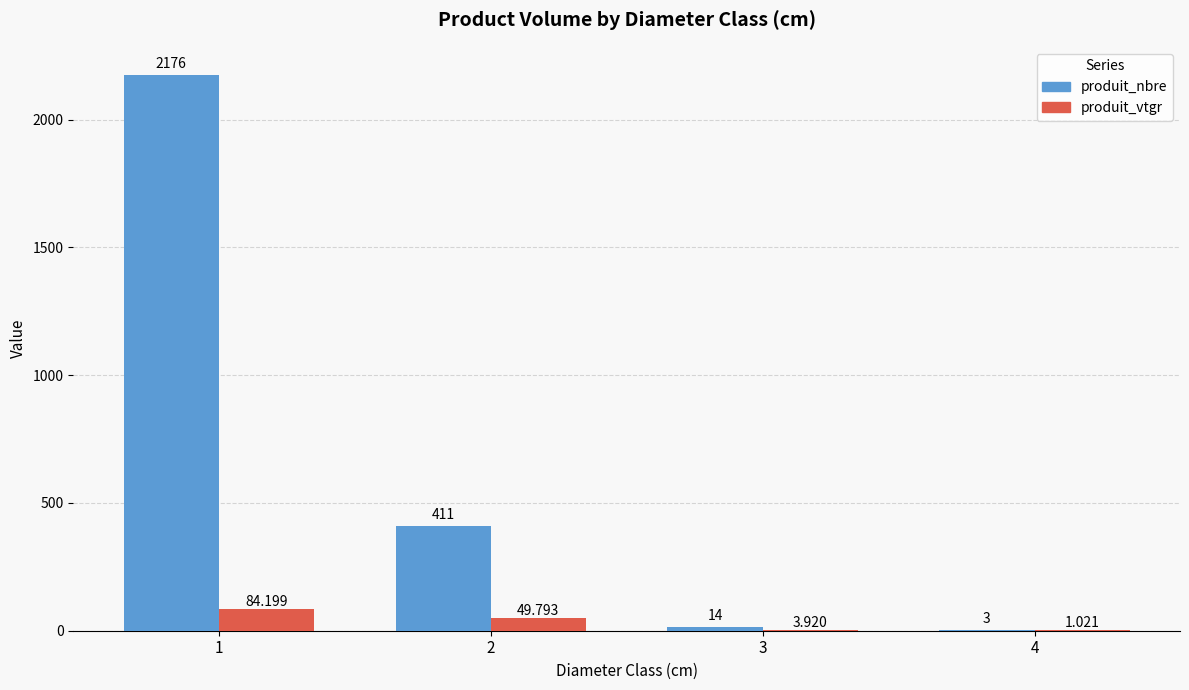

Which series changed the most between 1 and 3?

produit_nbre